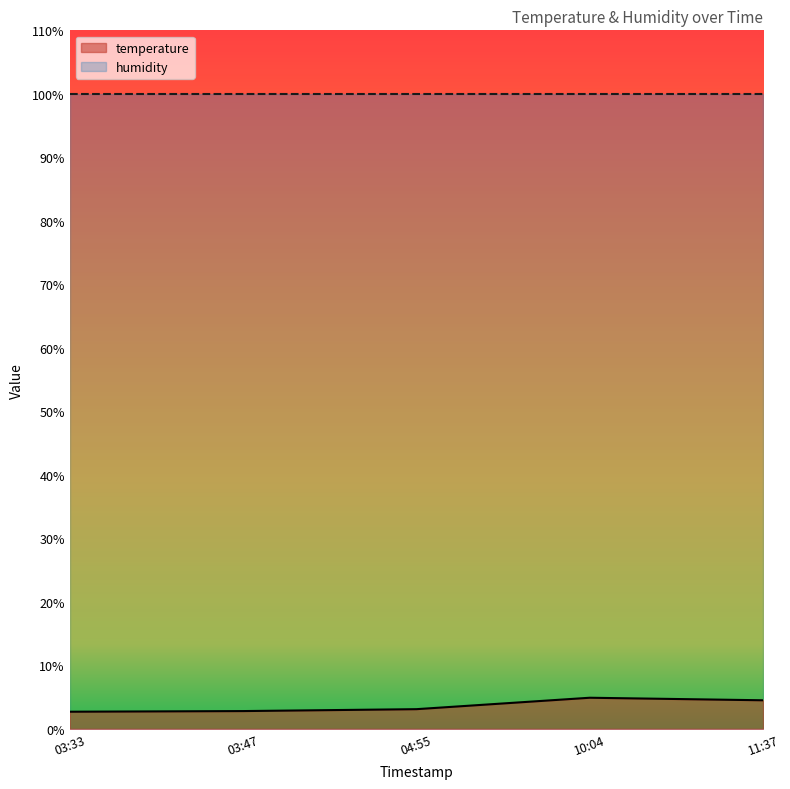

What is the lowest value of the humidity series?

99.9